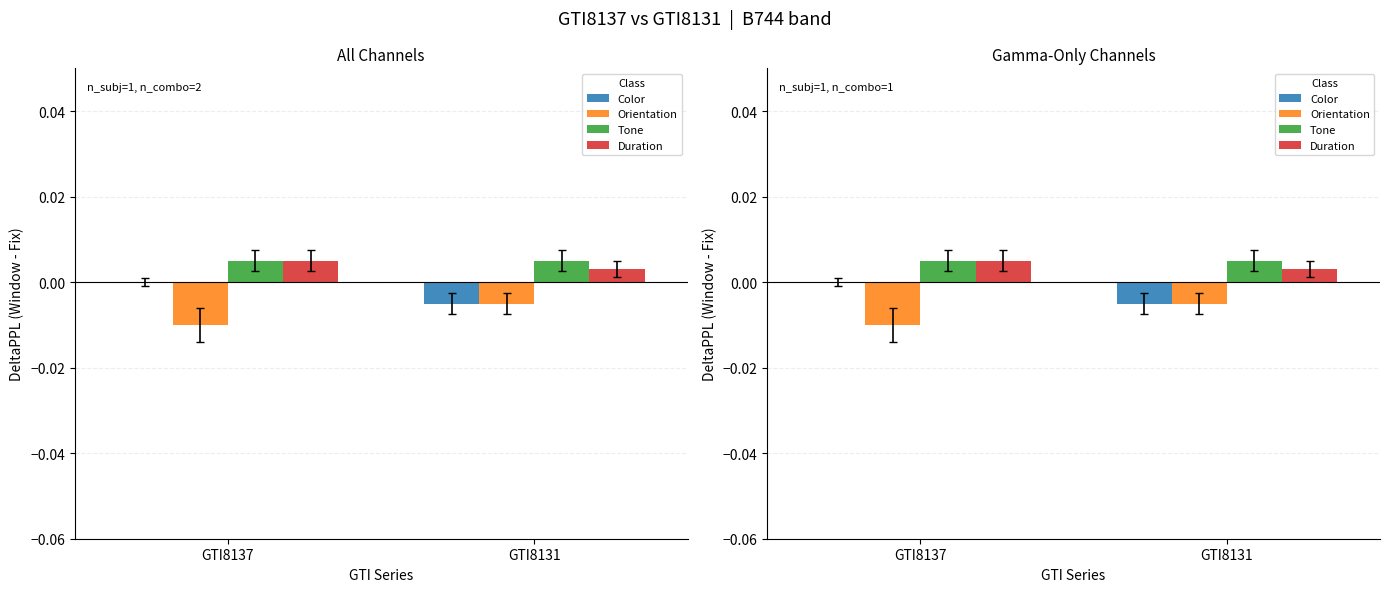

Rank the series at GTI8131 from lowest to highest value.

Color, Orientation, Duration, Tone